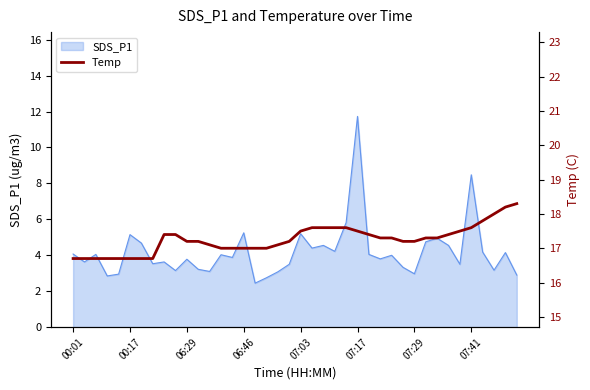

What is the value of the 34th point from the left?

17.4